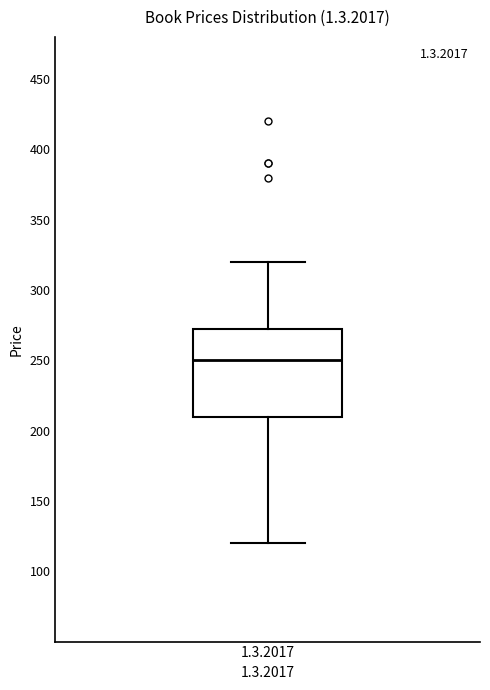

Transcribe this box plot: give where the median line is, the range the box spans, and where the two whiskers end, as read against the y-axis. The values are not printed on the chart, so give them approximately, as read against the axis.

median 250, box 210 to 275, whiskers 120 to 320